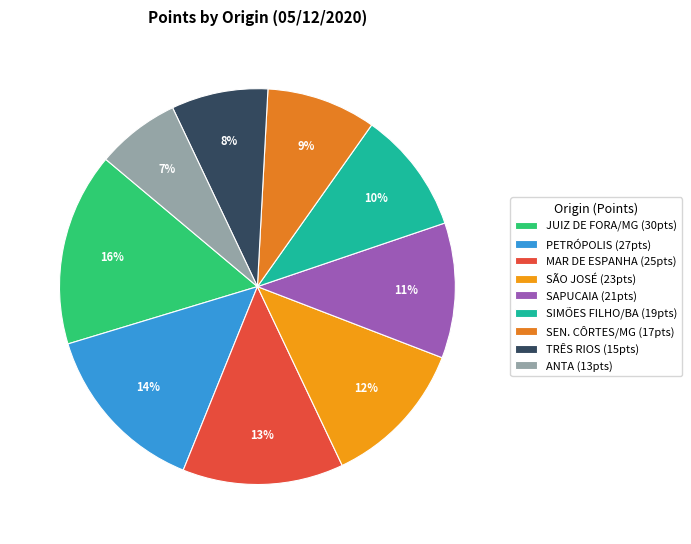

Does any single category account for the majority?

No